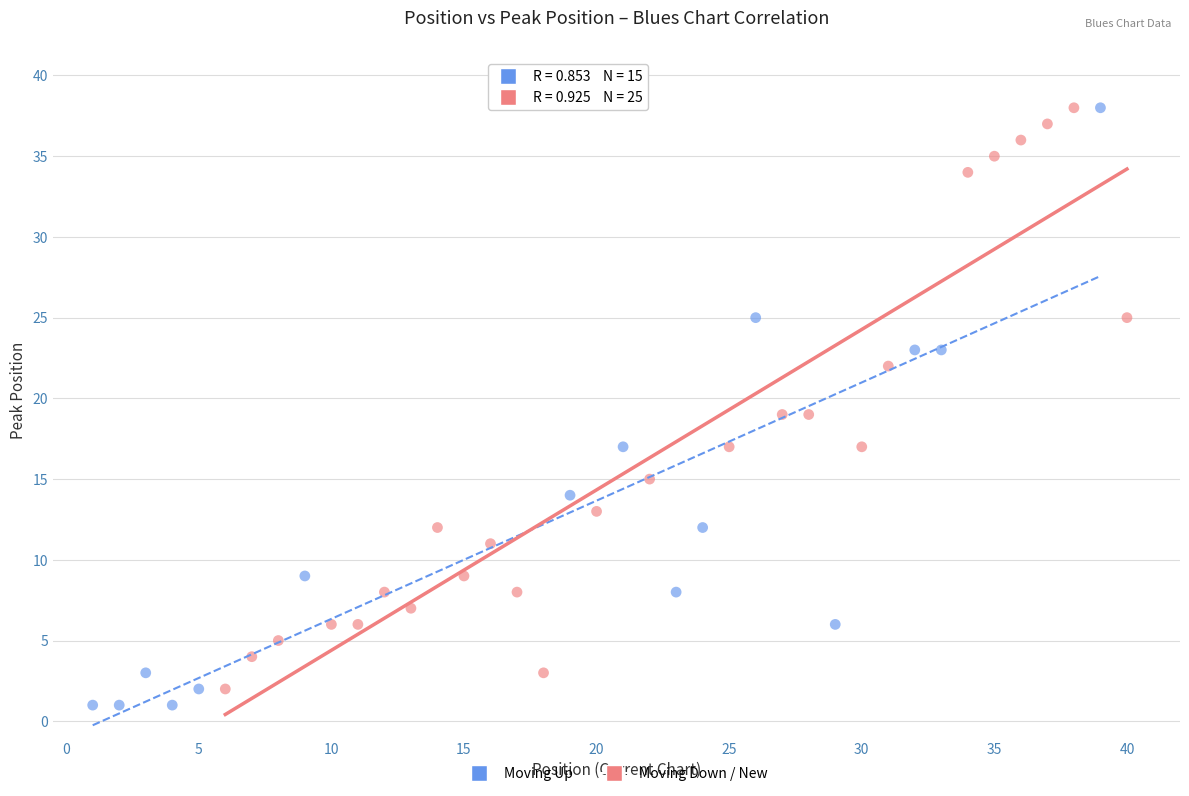

What are all the series names shown in the legend?

Moving Up, Moving Down / New